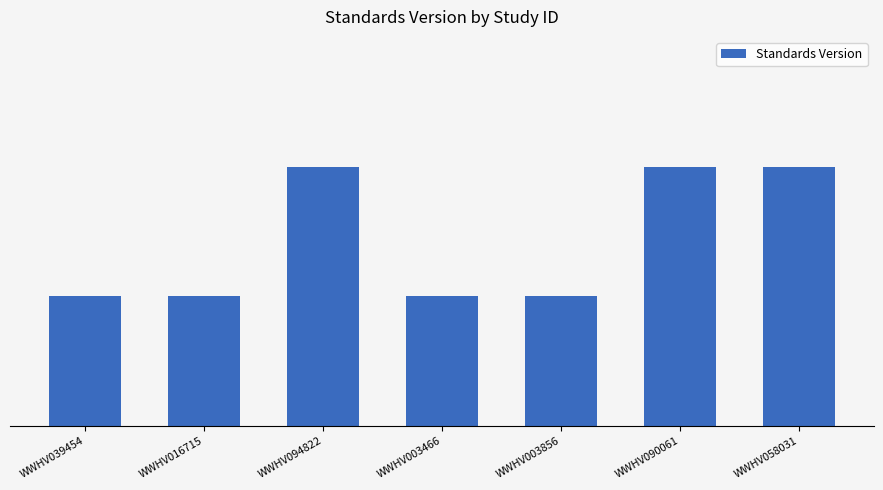

Does the chart contain any negative values?

No